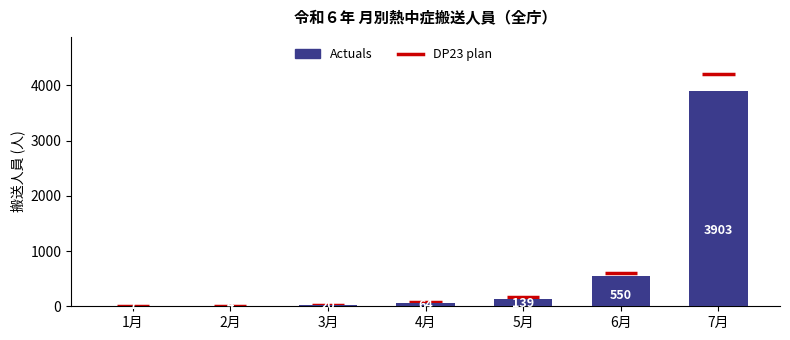

What is the change in value from 5月 to 7月?

+3764